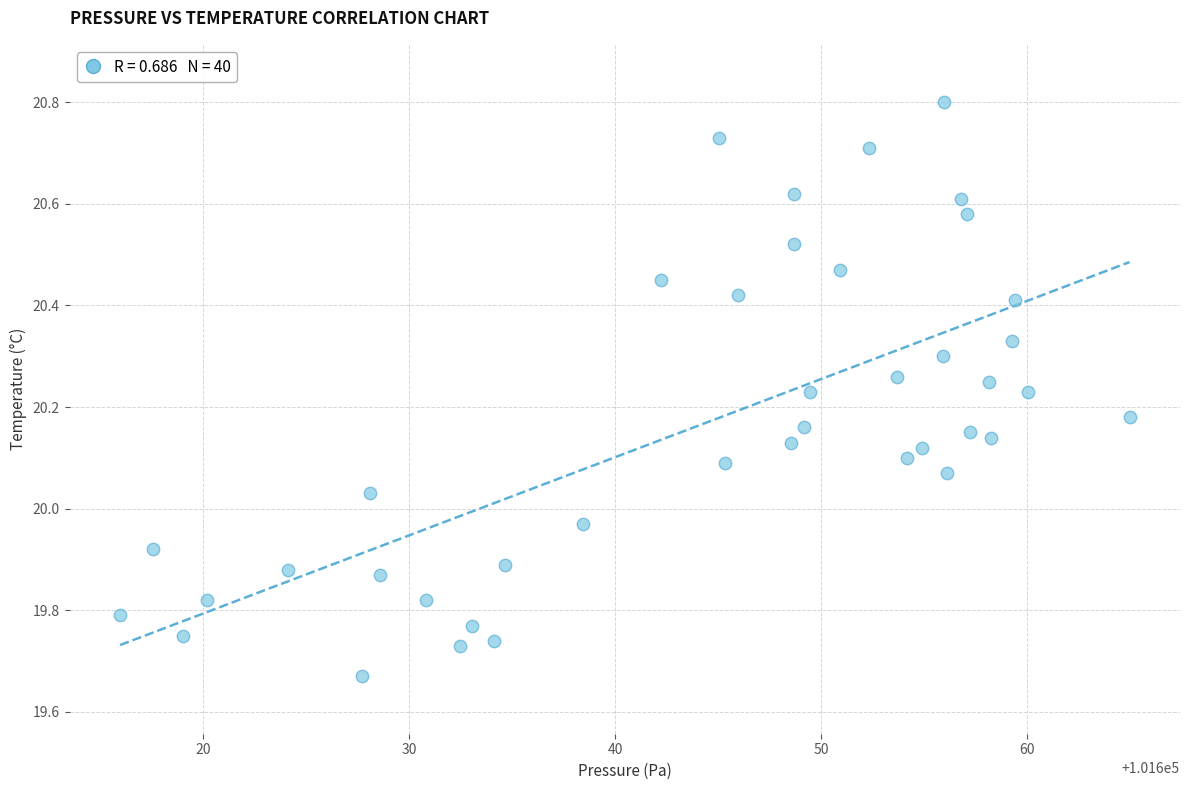

What is the range of Y values (max minus min)?

1.1